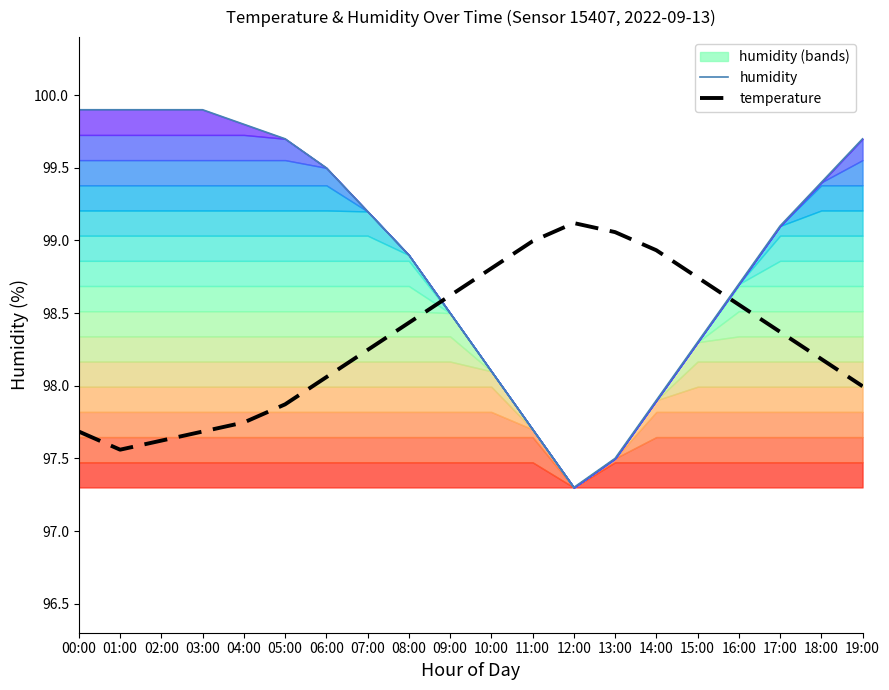

Which has a higher value, 02:00 or 06:00?

02:00